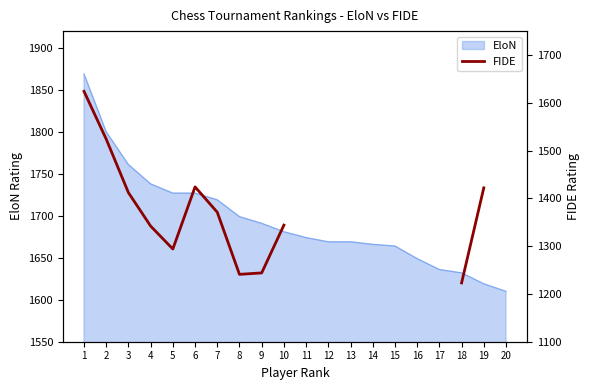

What is the difference between the second highest and minimum values?

199.0